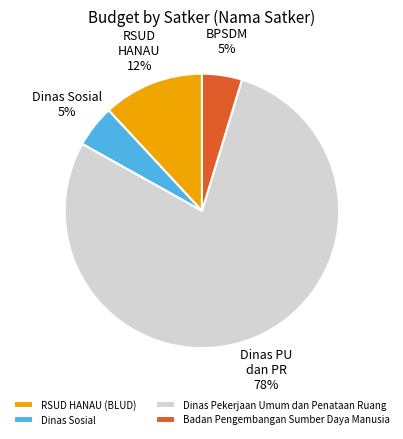

Which has a higher value, Dinas Sosial or Dinas Pekerjaan Umum dan Penataan Ruang?

Dinas Pekerjaan Umum dan Penataan Ruang